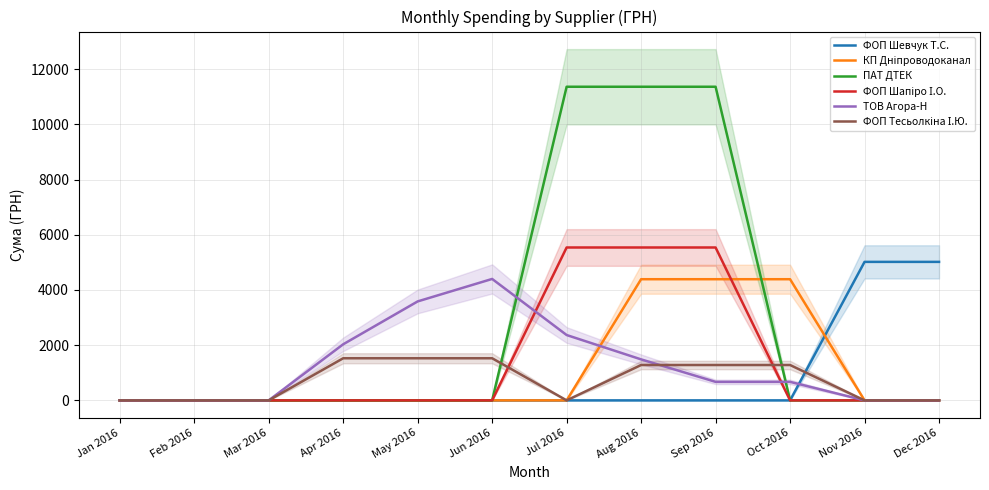

At how many categories does at least one series exceed 10428?

3